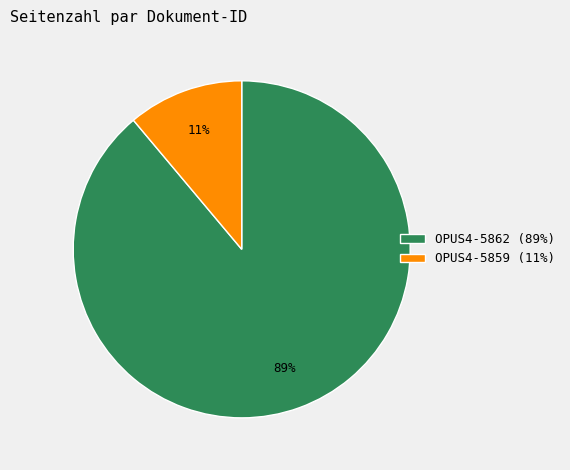

Which category has the biggest portion of the pie?

OPUS4-5862